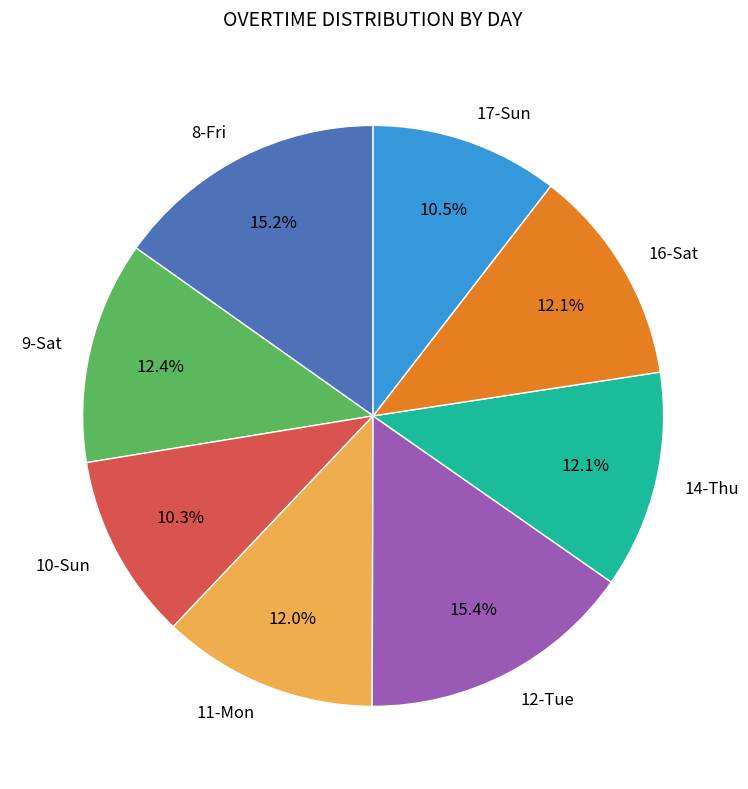

Is it true that 14-Thu is 27% of the pie?

False